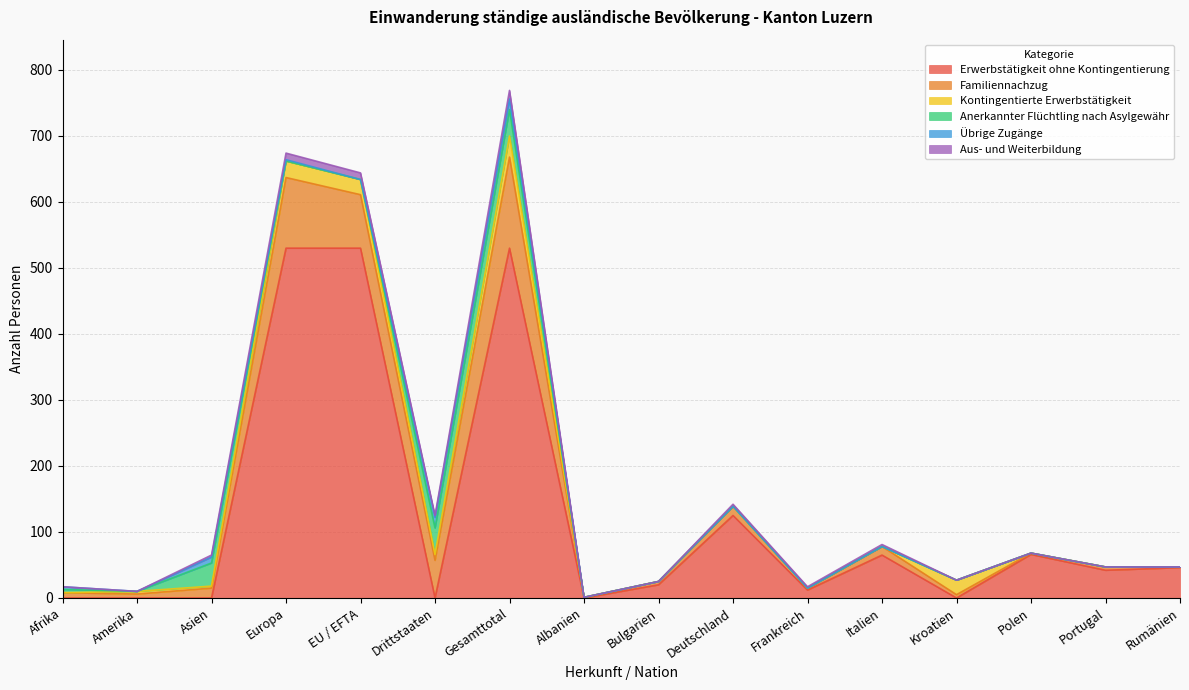

True or false: Anerkannter Flüchtling nach Asylgewähr has a value of 17 at Rumänien.

False